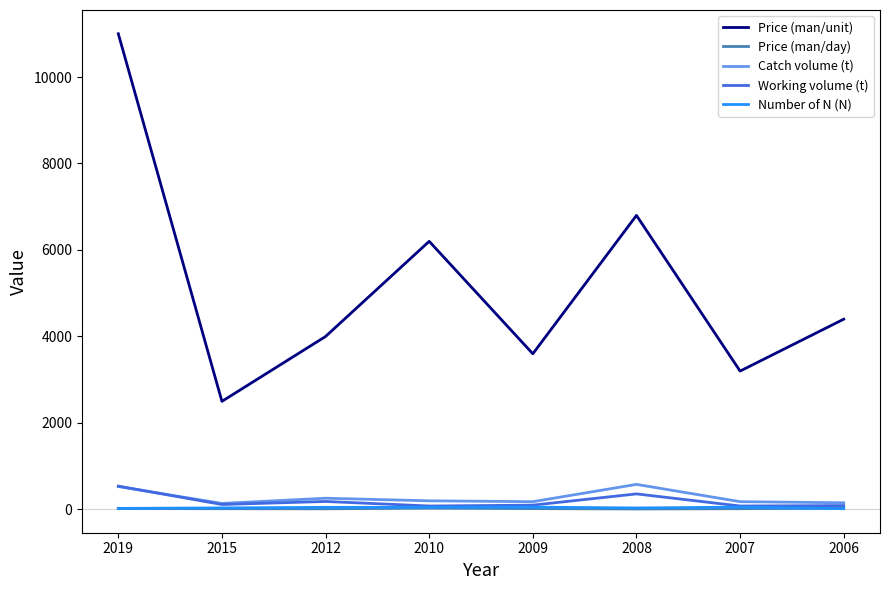

Is the value of Number of N (N) at 2008 greater than the value of Price (man/unit) at 2008?

No